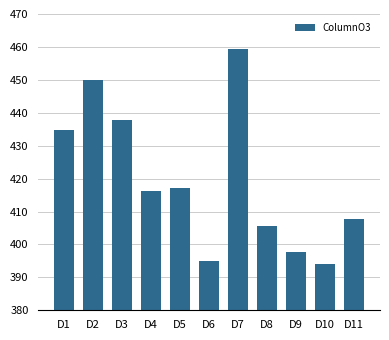

What is the minimum value shown in the chart?

394.0